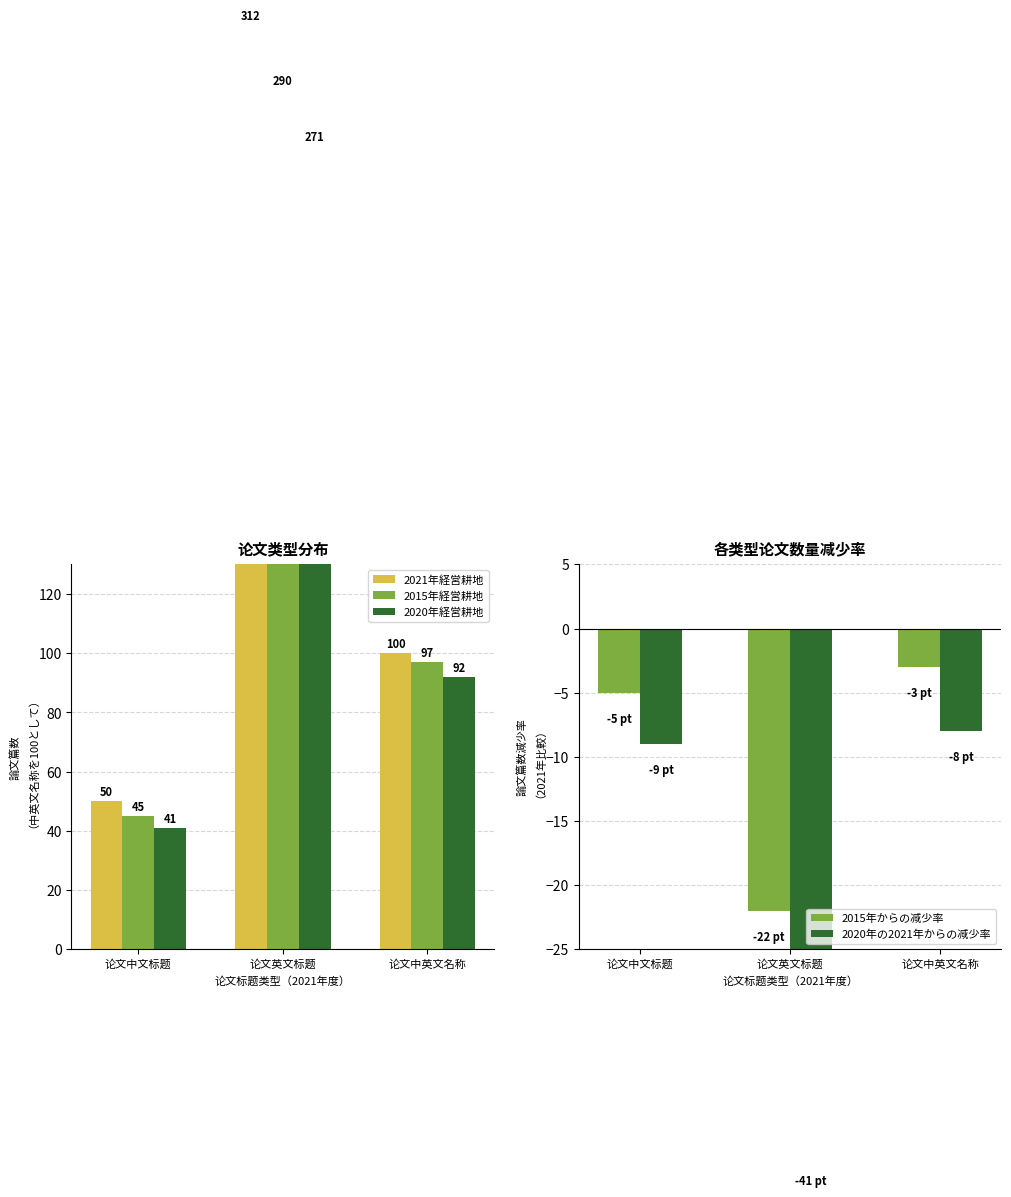

Reading left to right, what are all the values shown in this chart?

2021年経営耕地: 50	312	100
2015年経営耕地: 45	290	97
2020年経営耕地: 41	271	92
2015年からの减少率: -5	-22	-3
2020年の2021年からの减少率: -9	-41	-8